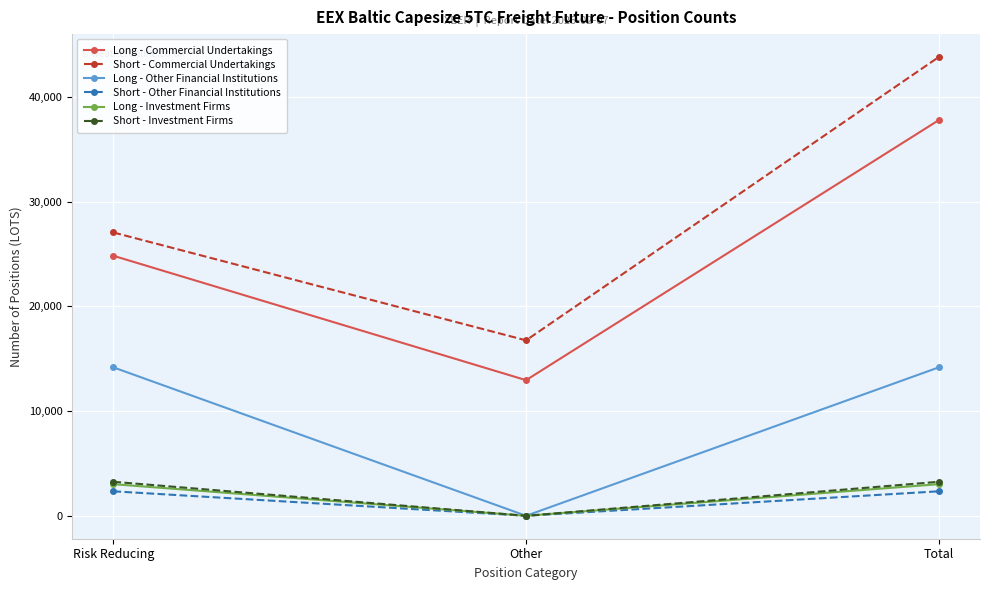

List the labels in order of Short - Commercial Undertakings value, smallest first.

Other, Risk Reducing, Total